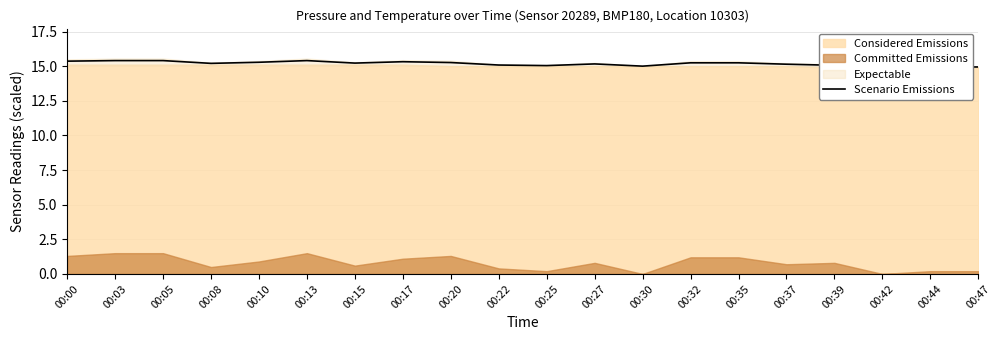

Where is the first local maximum?

00:13